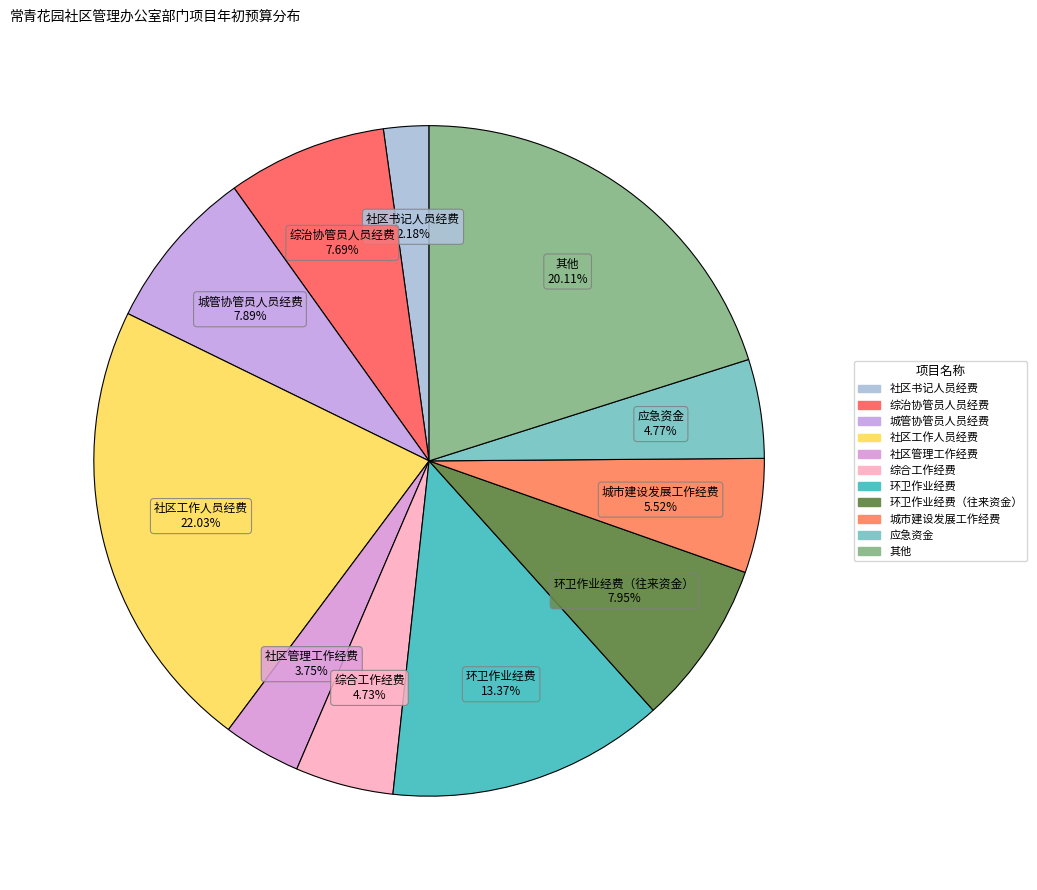

Which category has the biggest portion of the pie?

社区工作人员经费